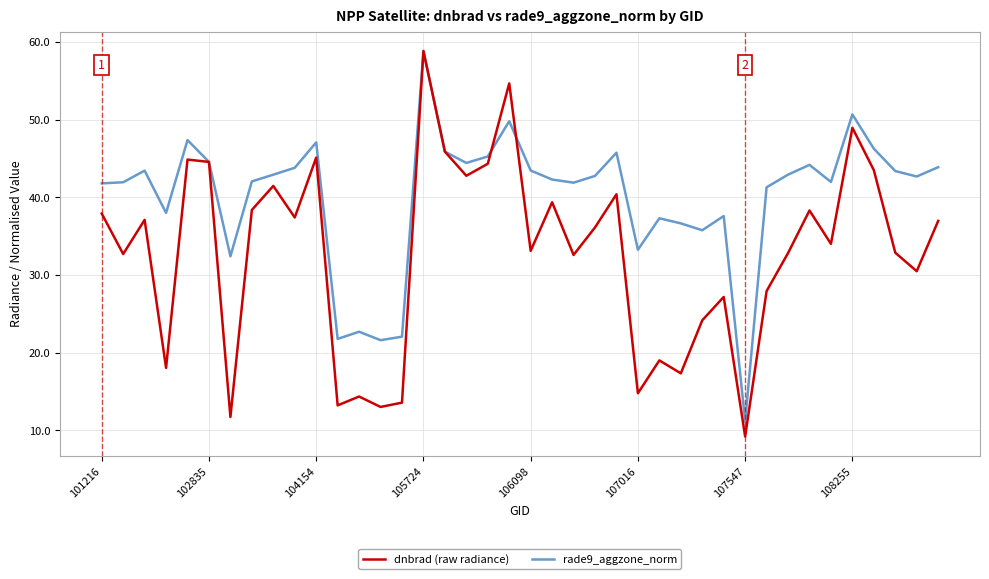

What is the lowest value of the rade9_aggzone_norm series?

11.1